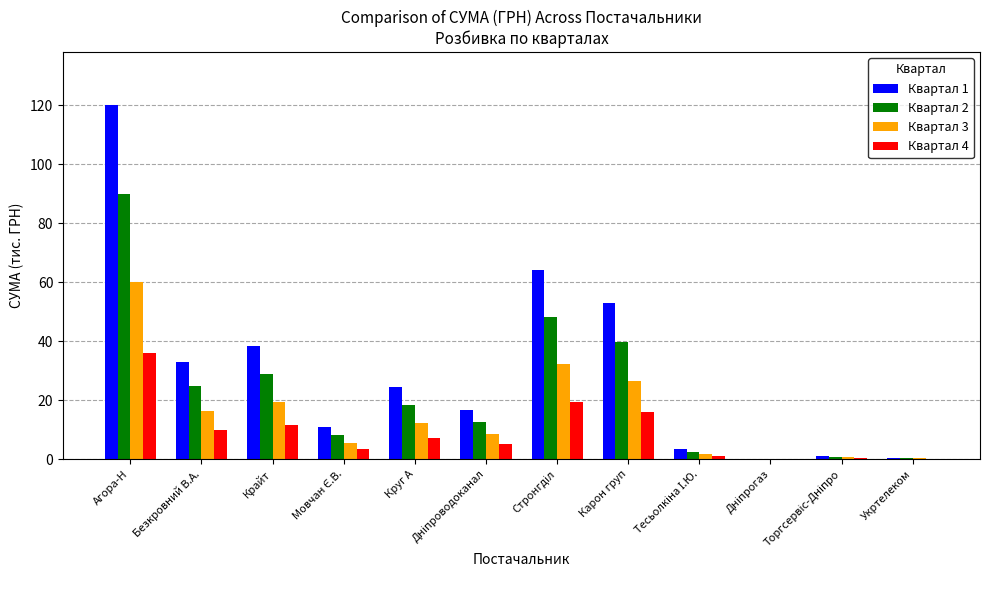

What is the sum of all Квартал 3 values?

182.8